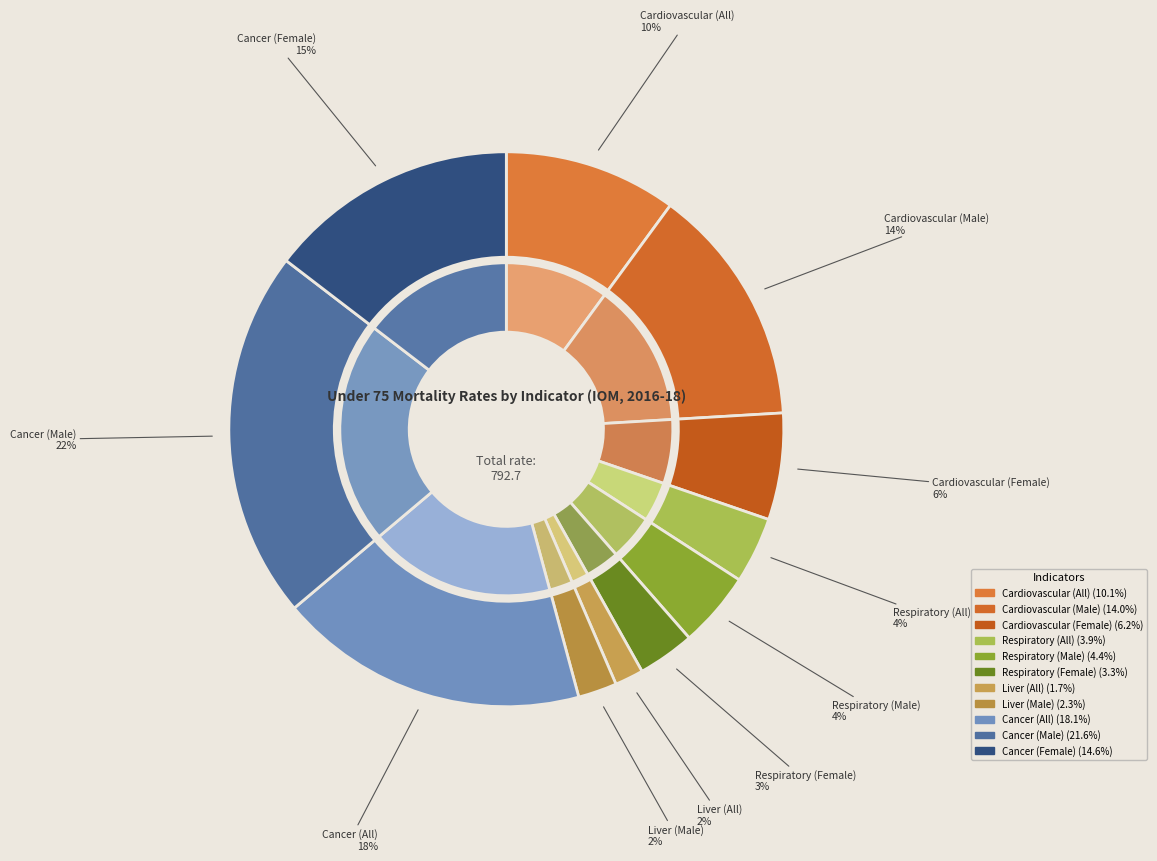

What portion of the pie excludes Respiratory (All)?

96.1%